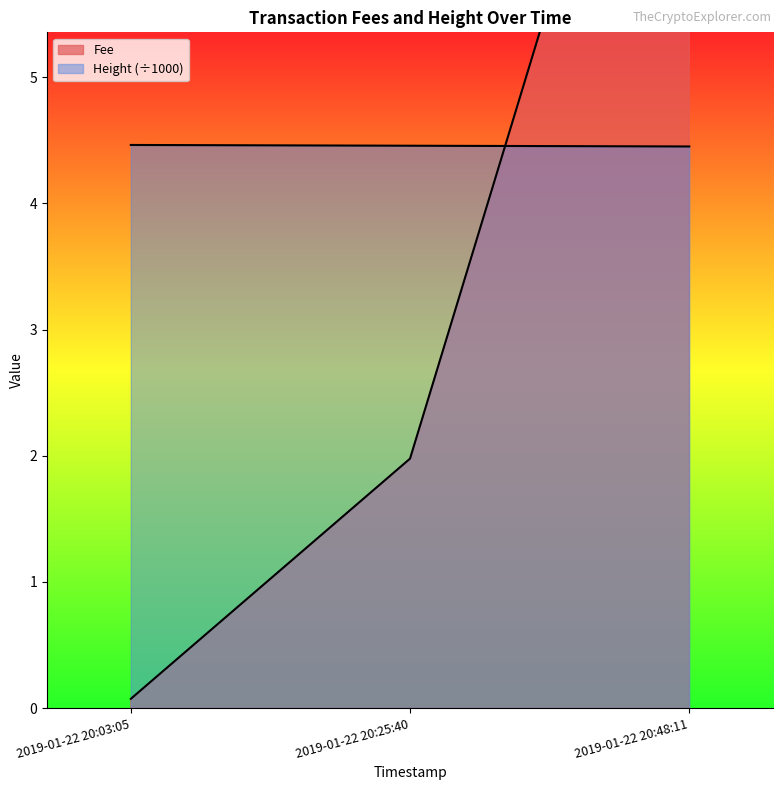

Between 2019-01-22 20:25:40 and 2019-01-22 20:48:11, which series saw the biggest shift?

Fee